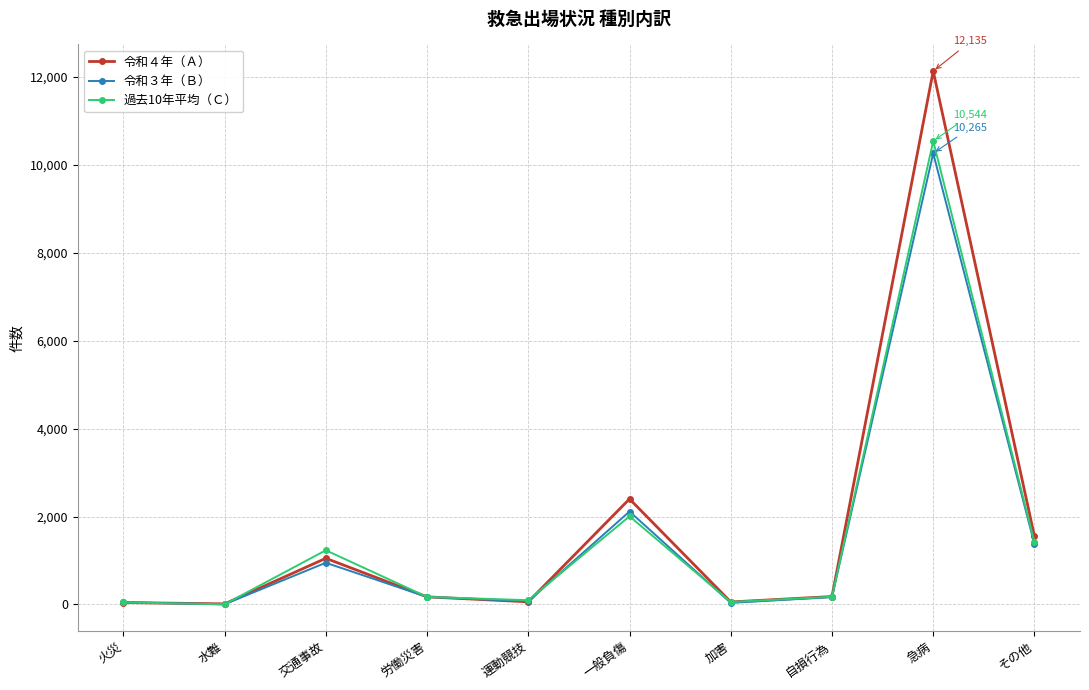

The 令和３年（Ｂ） series shows 1373 at その他. True or false?

True